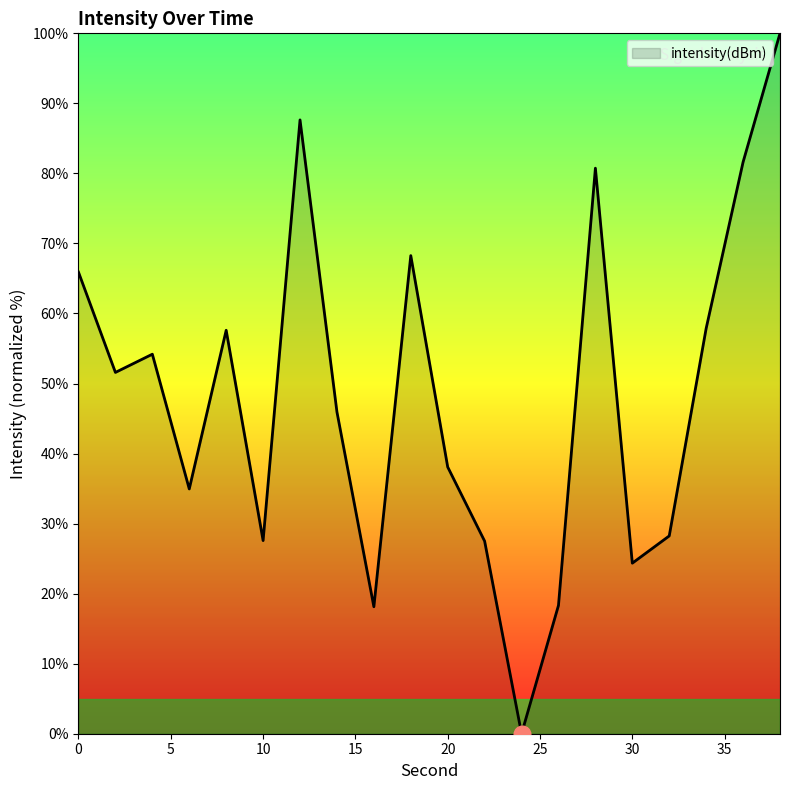

What is the difference between the second highest and second lowest values?

69.5